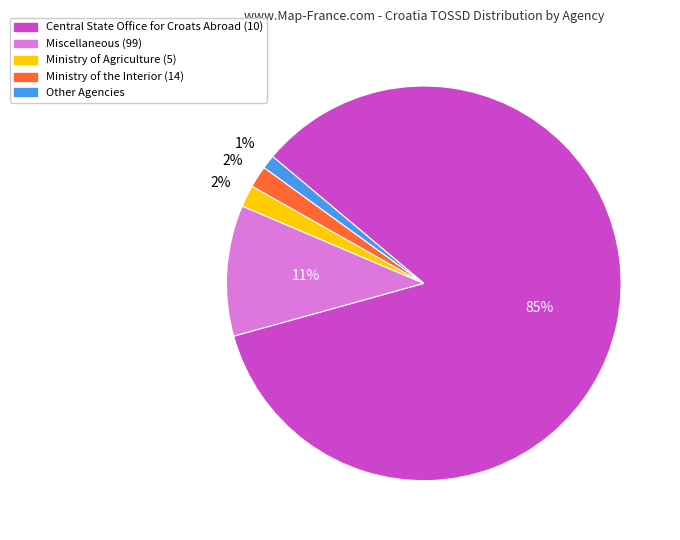

Count the number of slices in the pie.

5